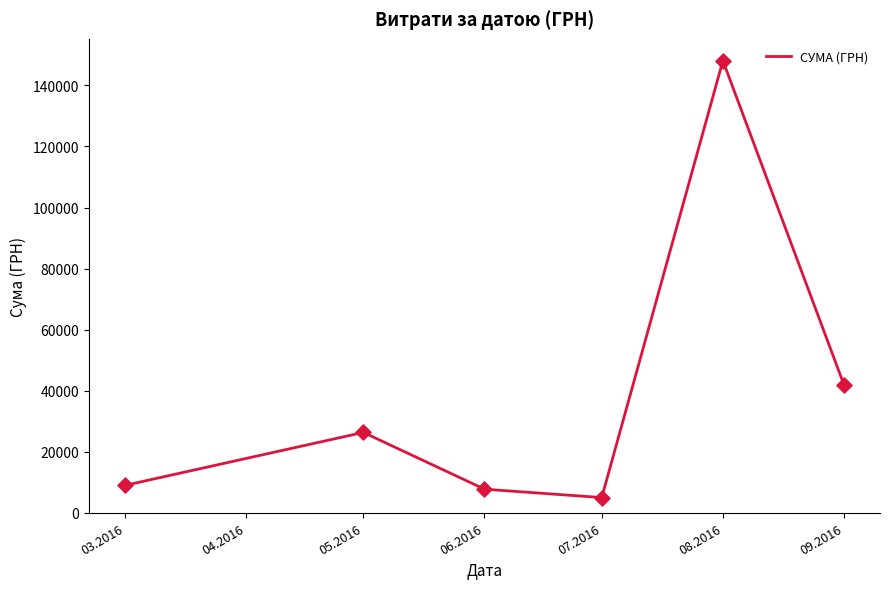

What is the change in value from 05.2016 to 08.2016?

+121767.6